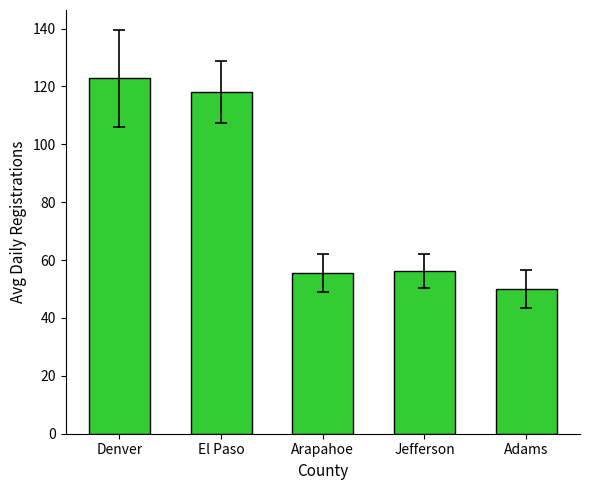

Which category has the lowest value across all series?

Adams